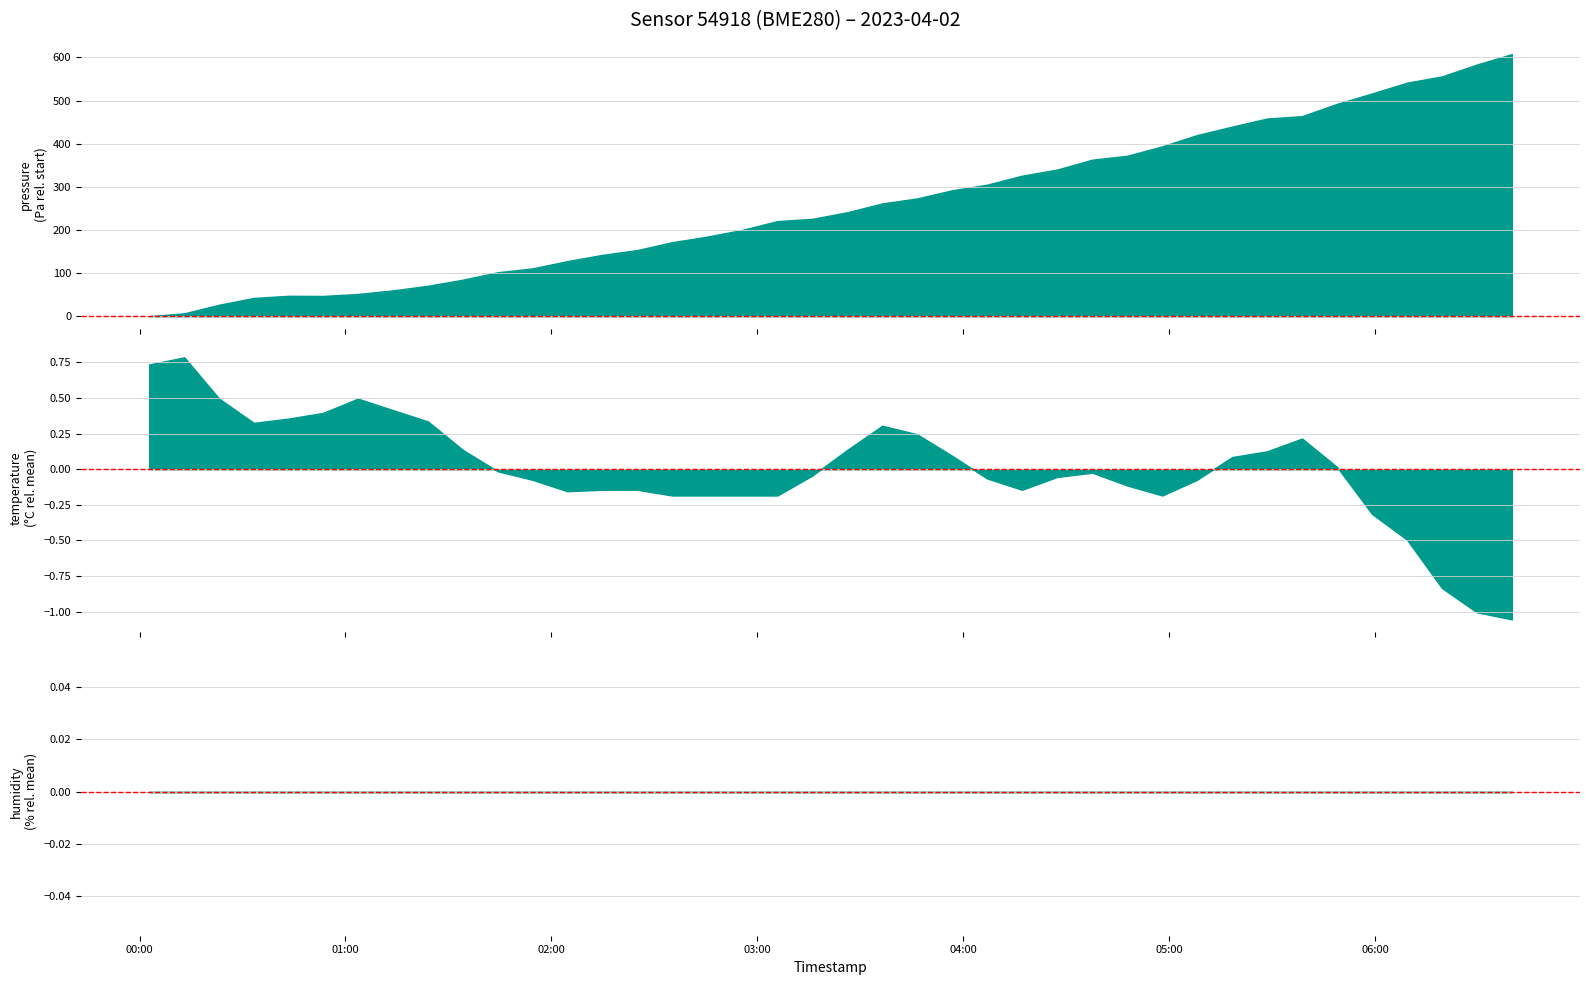

At which category does temperature reach its first local valley?

2023-04-02T00:33:17